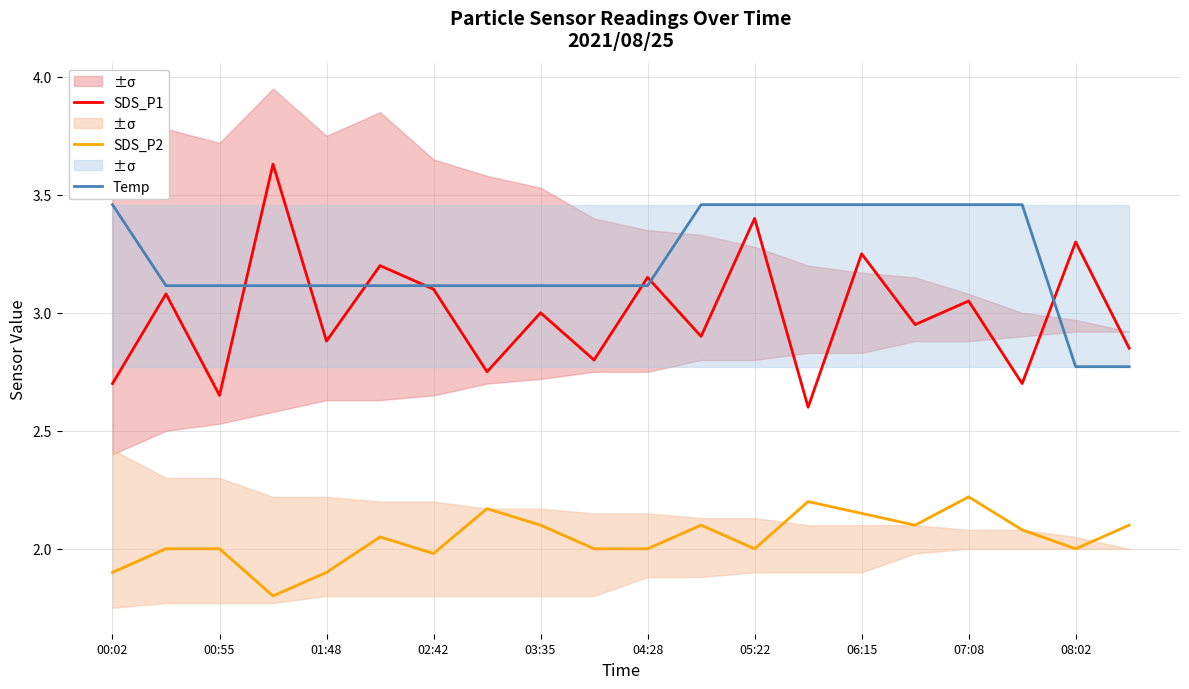

Count the Temp values in the range 3 to 4.

18